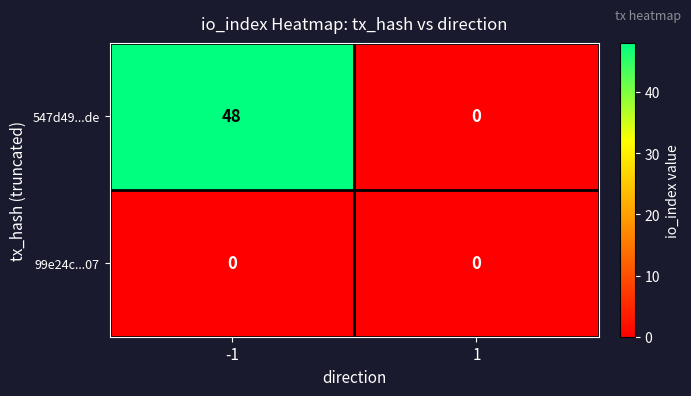

At which category is the sum across all series the highest?

-1